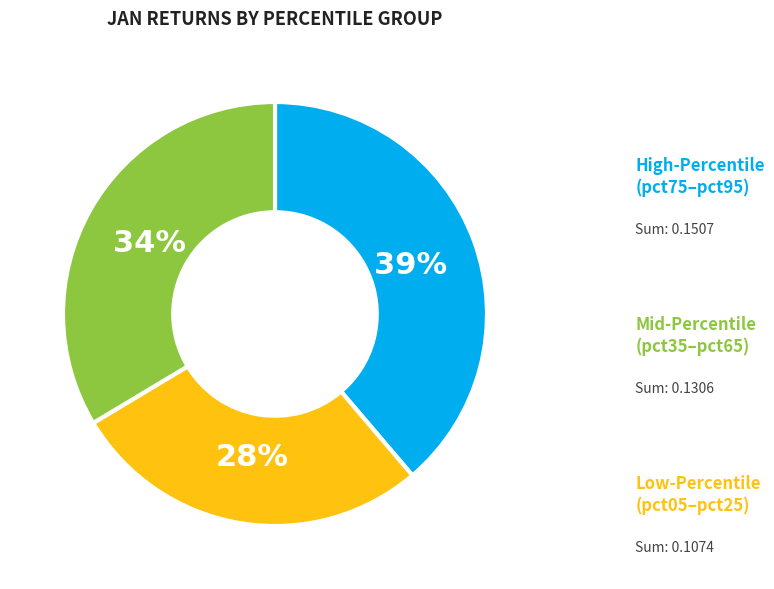

True or false: Mid-Percentile accounts for 44% of the total.

False